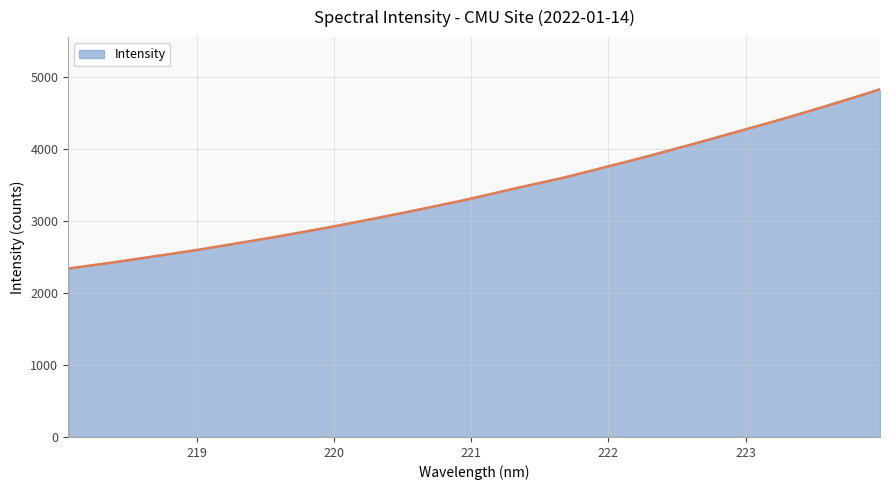

What is the smallest value displayed?

2340.8